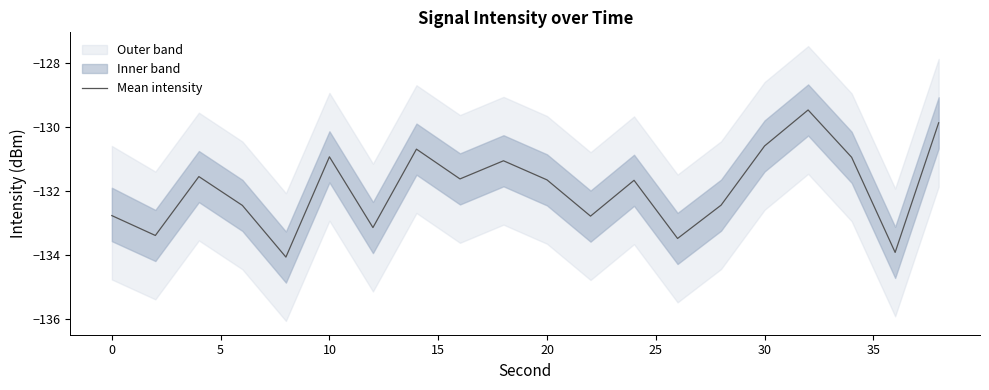

The value at 15 is -57.3. True or false?

False